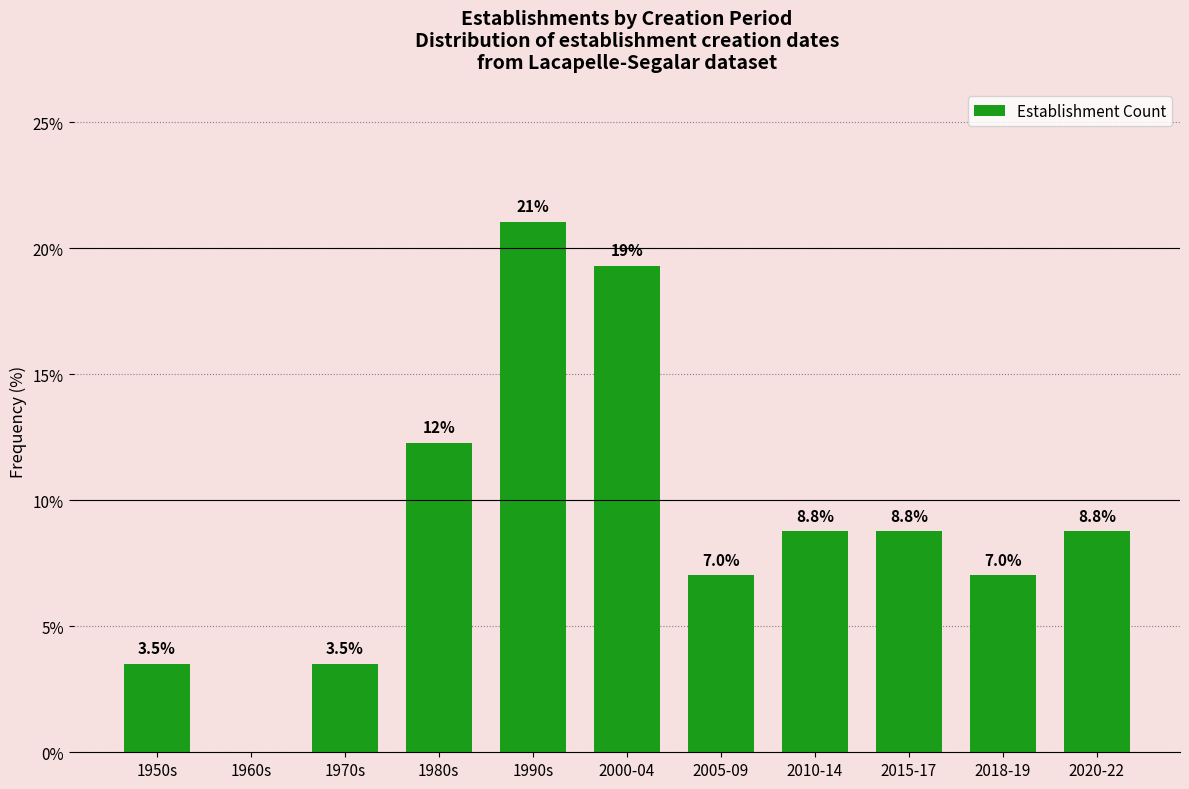

Reading right to left, what are all the values shown in this chart?

2020-22=8.8	2018-19=7.0	2015-17=8.8	2010-14=8.8	2005-09=7.0	2000-04=19.3	1990s=21.1	1980s=12.3	1970s=3.5	1960s=0.0	1950s=3.5